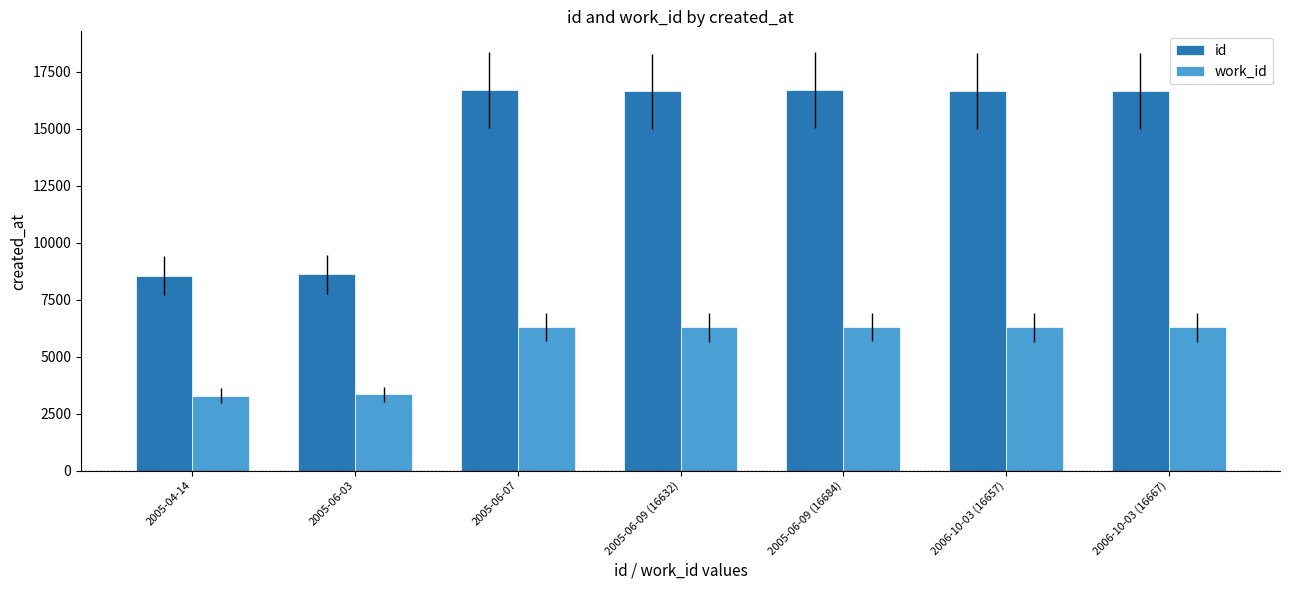

What is the sum of all work_id values?

38109